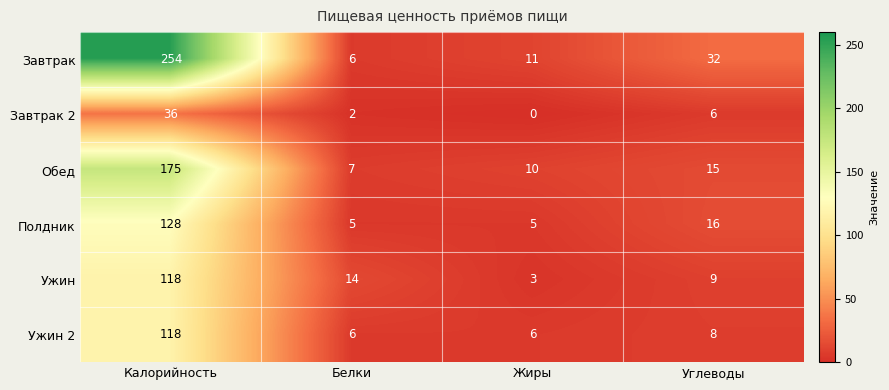

What is the maximum value for Завтрак?

254